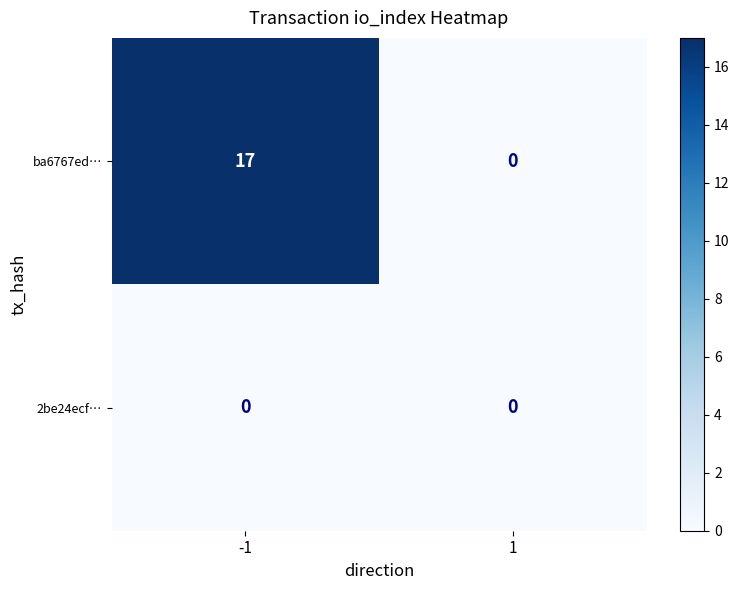

At how many categories does at least one series exceed 10?

1